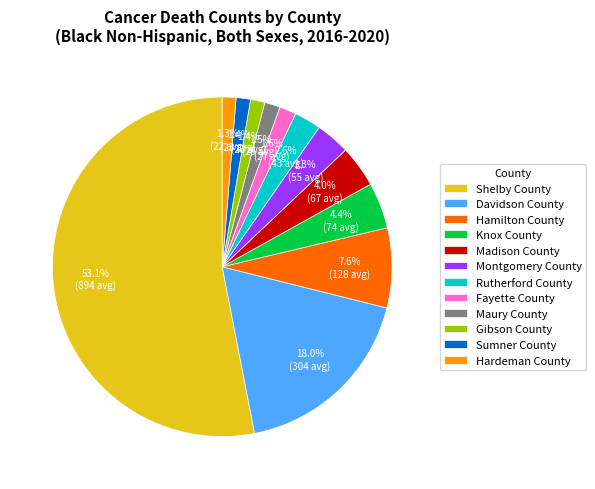

To the nearest percent, what is the difference between the largest and smallest slice percentages?

52%